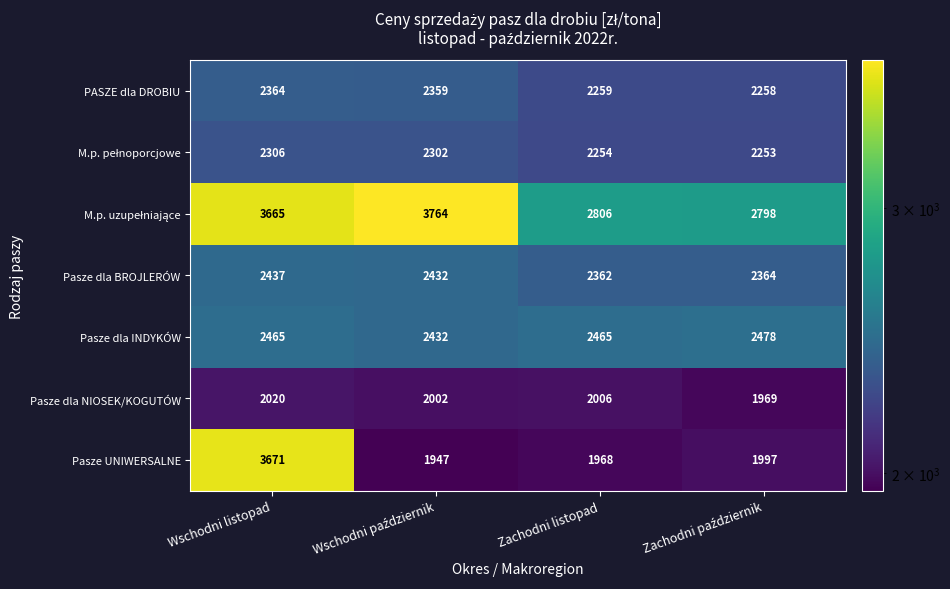

The Pasze dla BROJLERÓW series shows 2437 at Wschodni listopad. True or false?

True